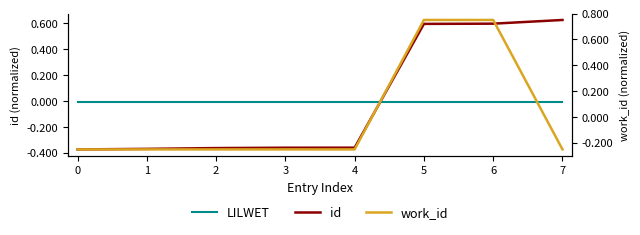

At how many categories does at least one series exceed 0?

3